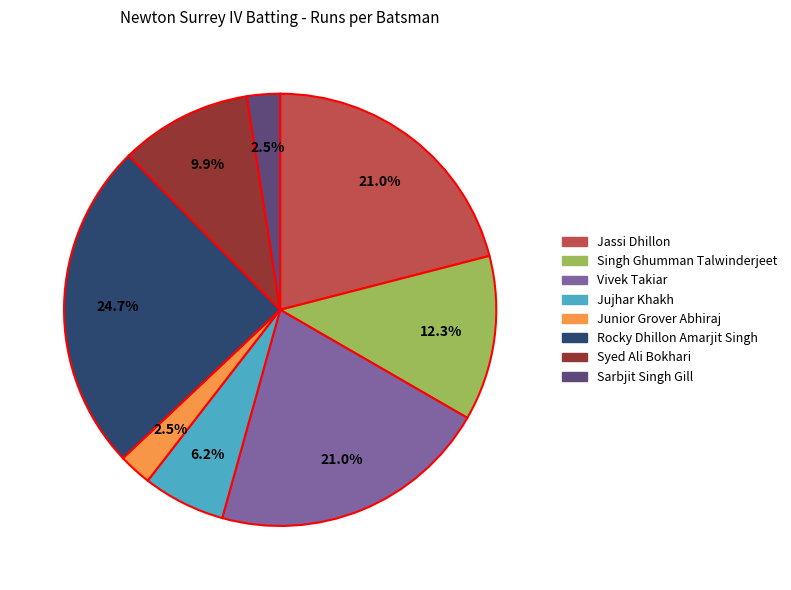

Is there a majority slice in this chart?

No